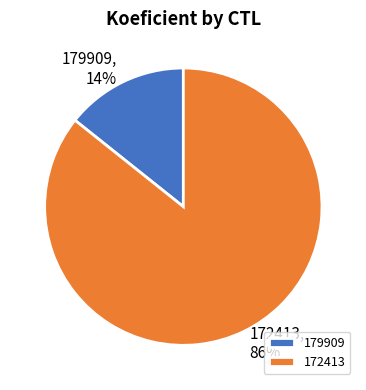

Do 172413, 86% and 179909, 14% together represent more than half of the pie?

Yes